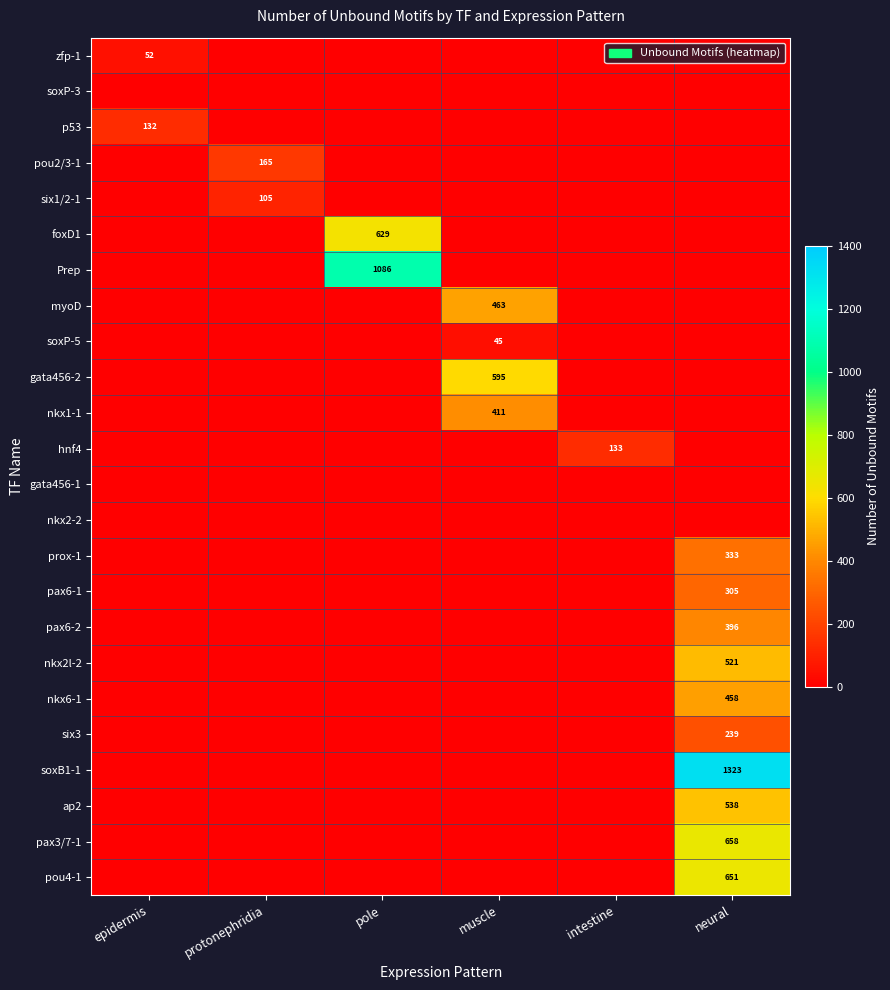

The value of soxP-5 at muscle is 45. True or false?

True